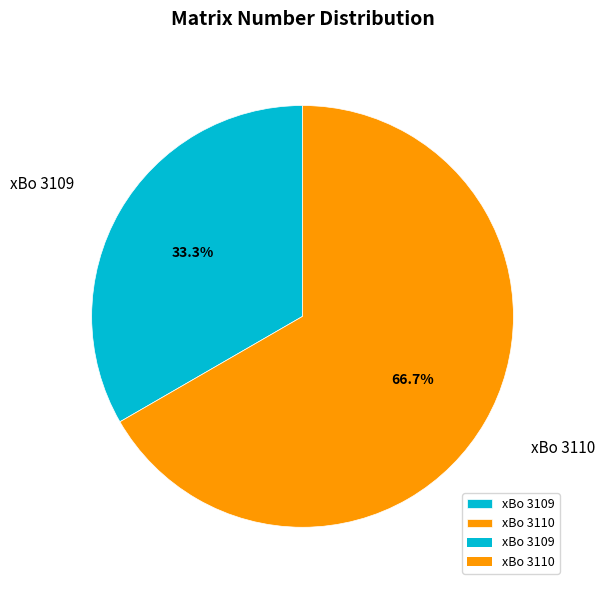

To the nearest percent, what percentage of the pie is xBo 3110?

67%